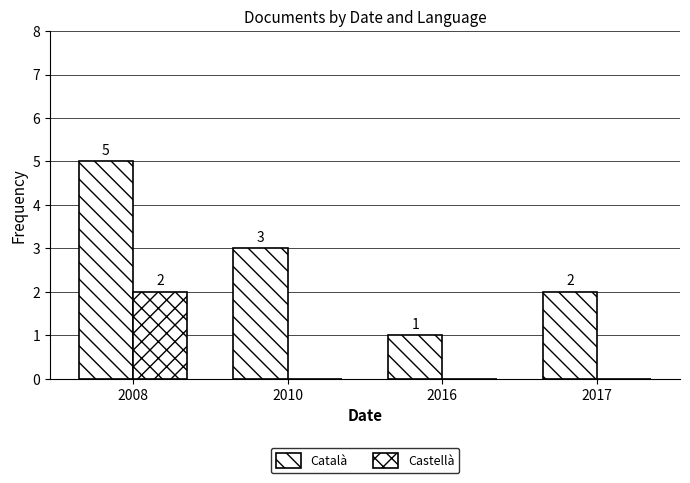

How many groups of bars are there?

4